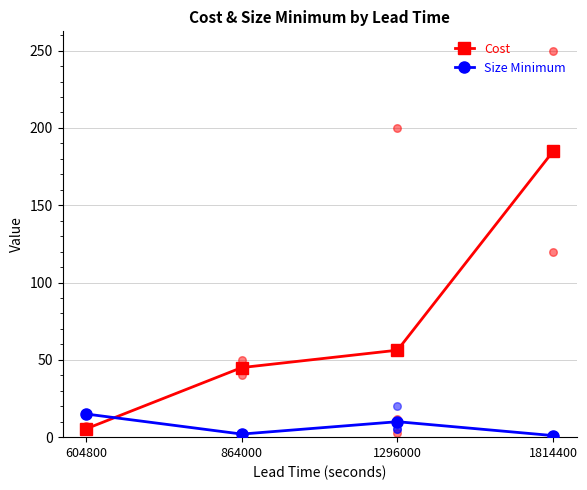

Which series has the largest total across all categories?

Cost